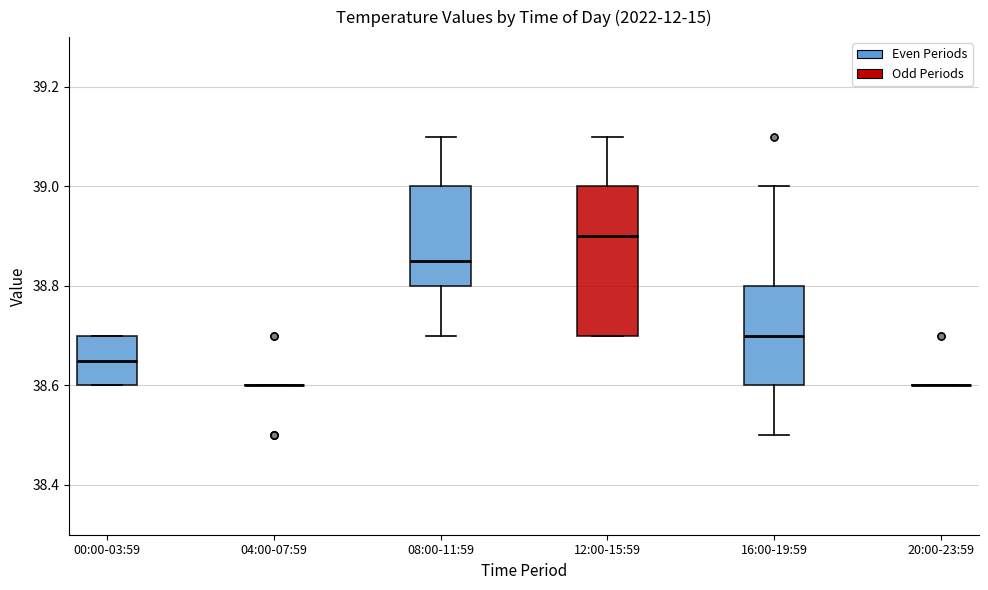

Reading left to right, transcribe this box plot: for each box, give where its median line is, the range the box spans, and where its two whiskers end, as read against the y-axis. The values are not printed on the chart, so give them approximately, as read against the axis.

00:00-03:59: median 38.66, box 38.60 to 38.70, whiskers 38.60 to 38.70
04:00-07:59: box collapsed to a line at 38.60, whiskers 38.60 to 38.60
08:00-11:59: median 38.86, box 38.80 to 39.00, whiskers 38.70 to 39.10
12:00-15:59: median 38.90, box 38.70 to 39.00, whiskers 38.70 to 39.10
16:00-19:59: median 38.70, box 38.60 to 38.80, whiskers 38.50 to 39.00
20:00-23:59: box collapsed to a line at 38.60, whiskers 38.60 to 38.60